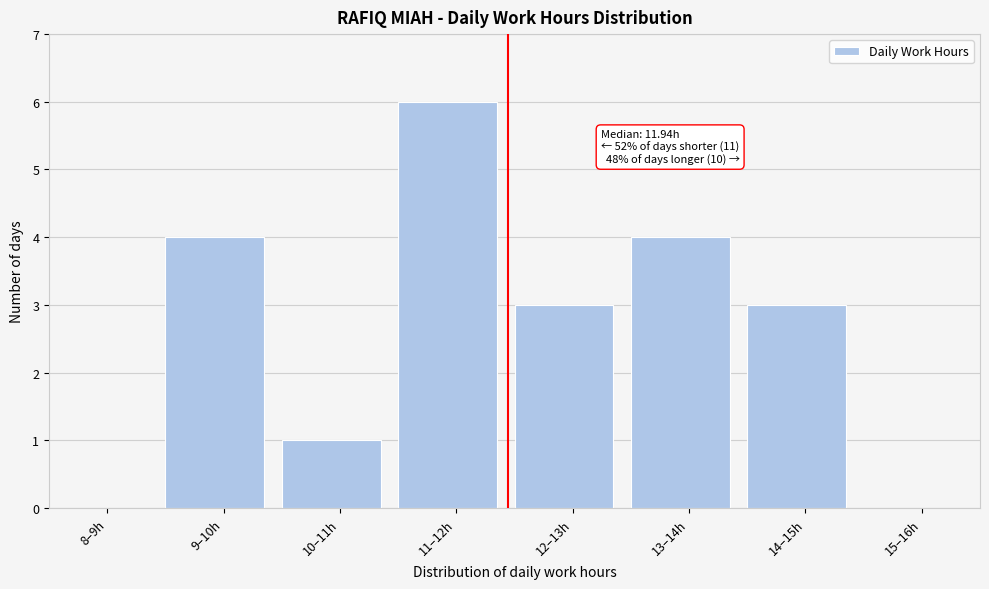

Reading right to left, list all the values displayed in this chart.

15–16h=0	14–15h=3	13–14h=4	12–13h=3	11–12h=6	10–11h=1	9–10h=4	8–9h=0